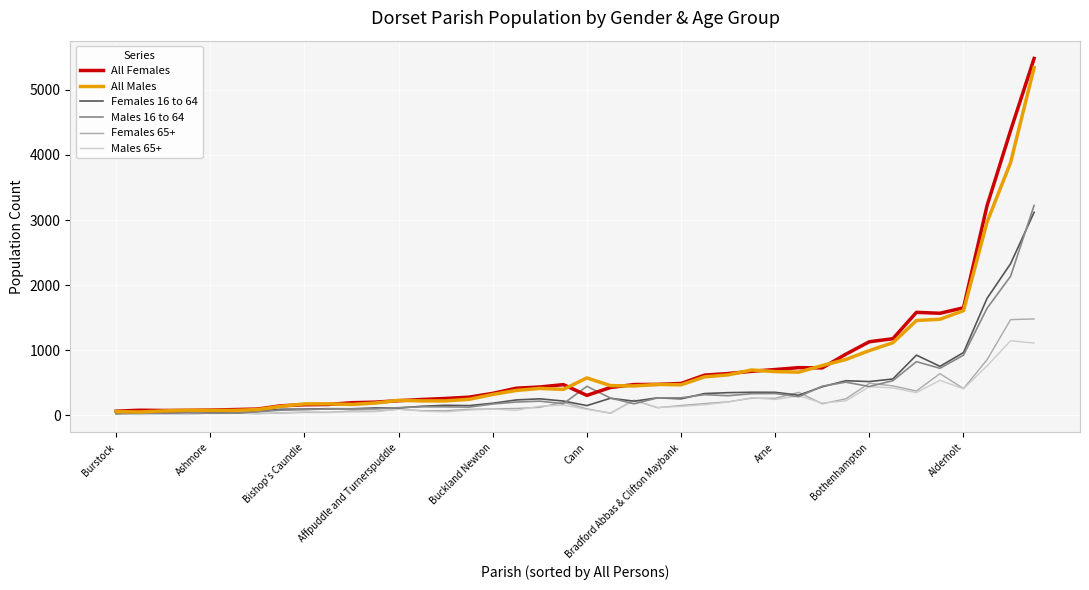

What is the maximum value for All Females?

5482